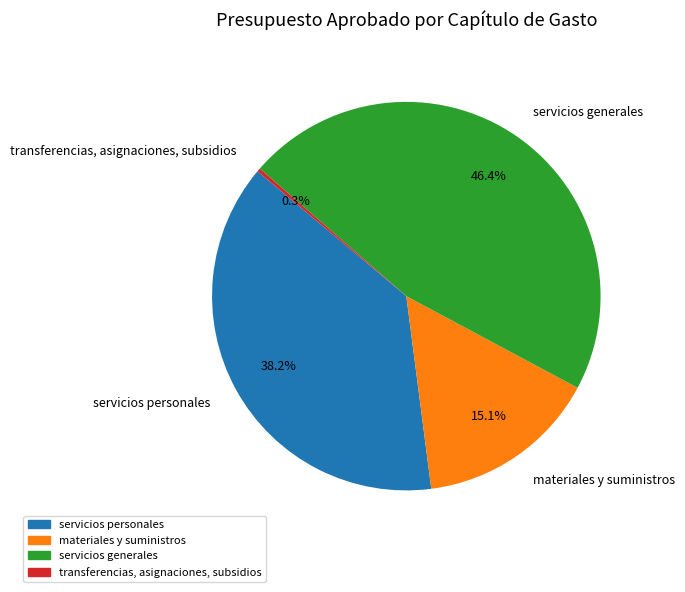

Count the number of slices in the pie.

4